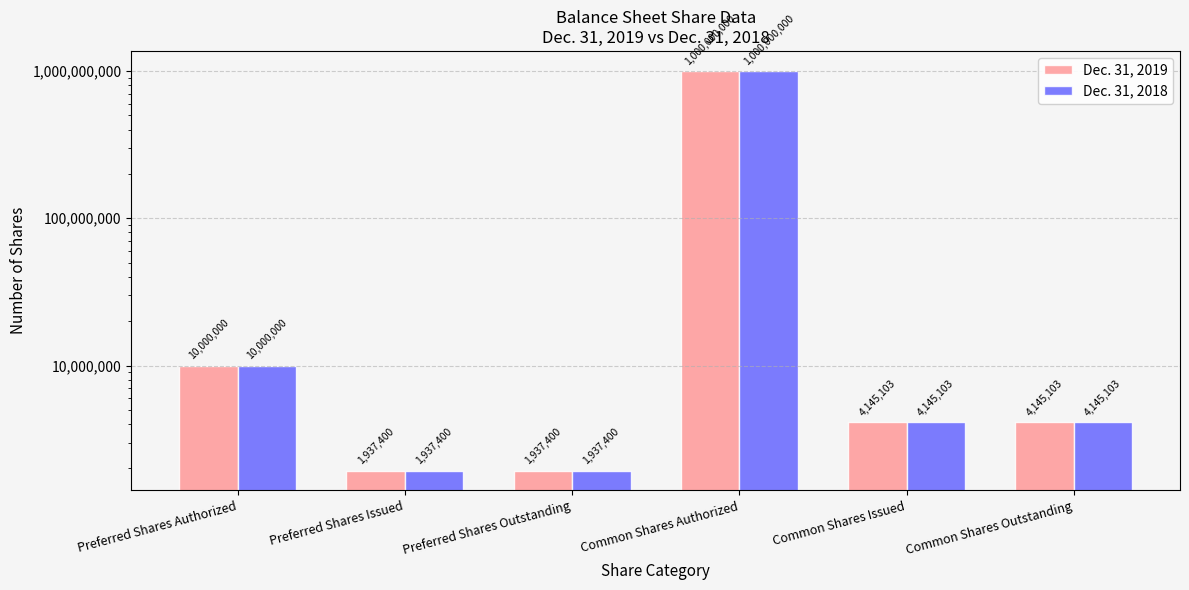

How many groups of bars are there?

6